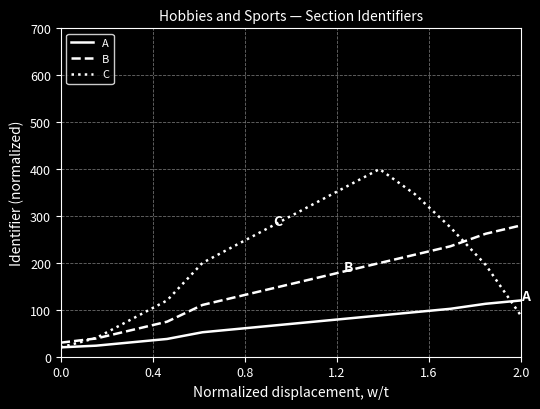

Rank the series by their average value, from highest to lowest.

C, B, A